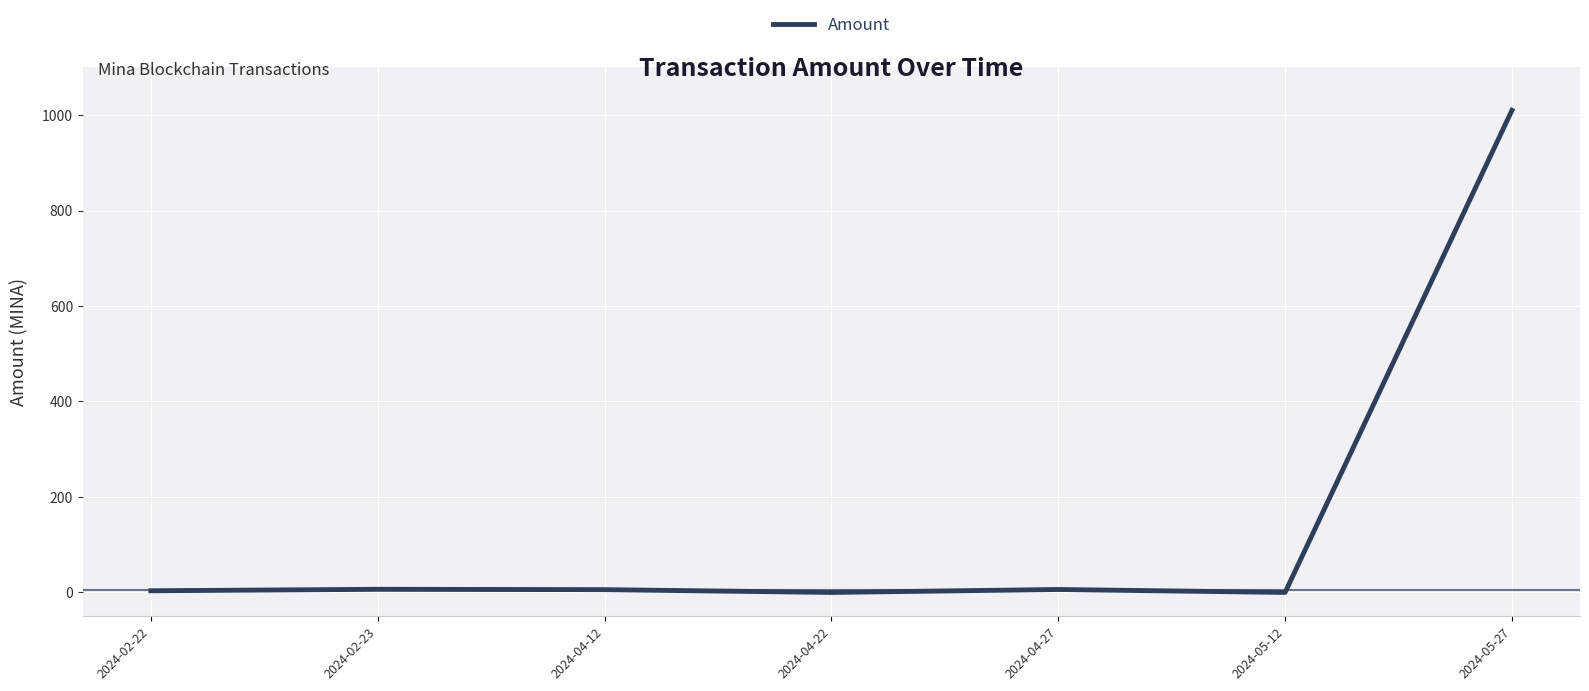

The value at 2024-05-12 is -357.3. True or false?

False